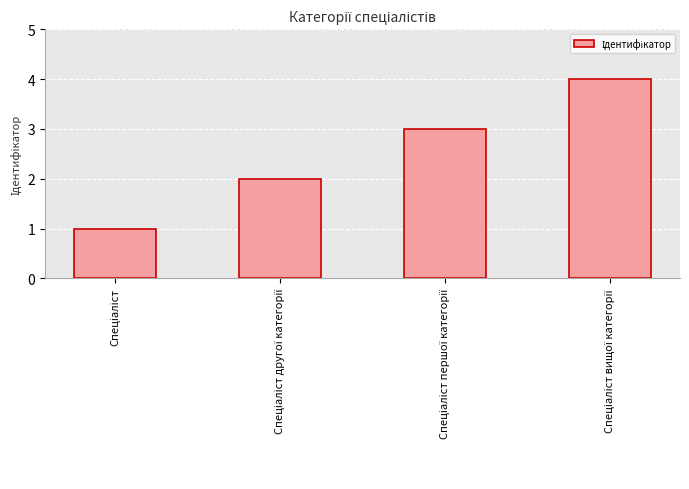

How many values are between 2 and 4?

3